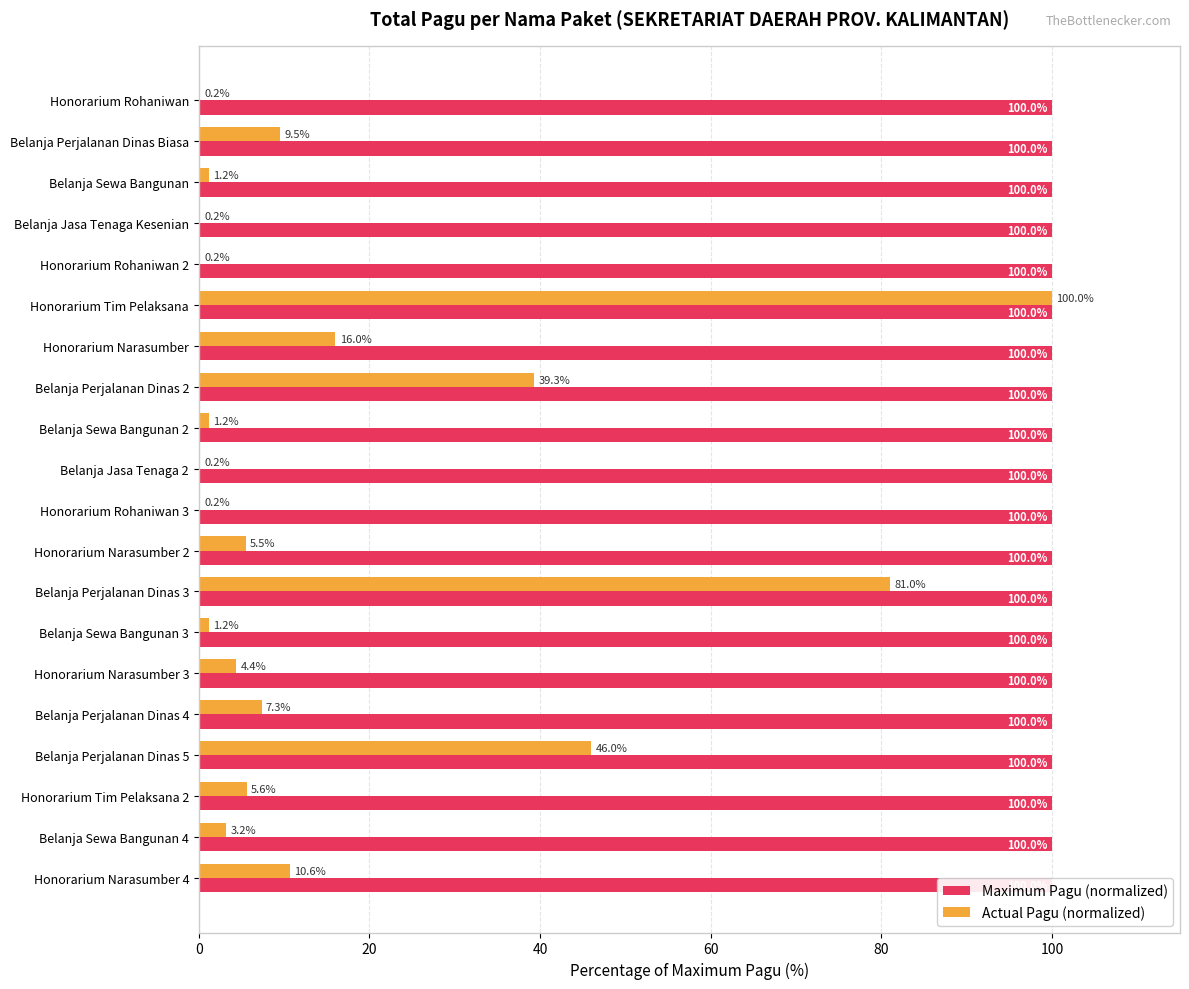

How many data points does each series have?

20